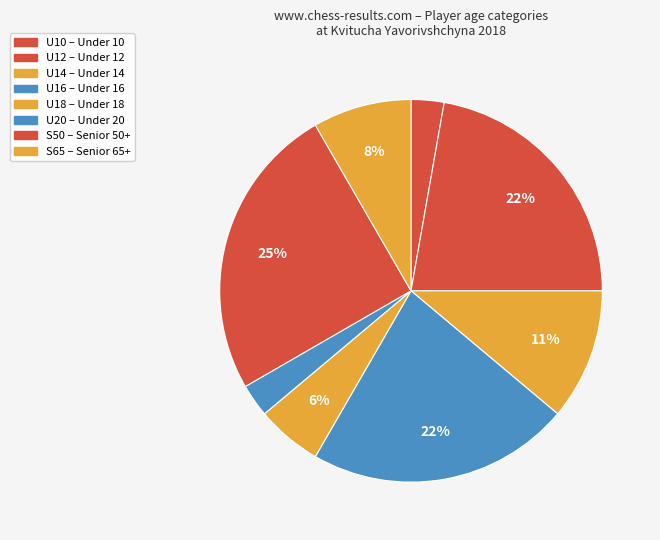

To the nearest percent, what is the difference between the U10 and S65 slice percentages?

6%